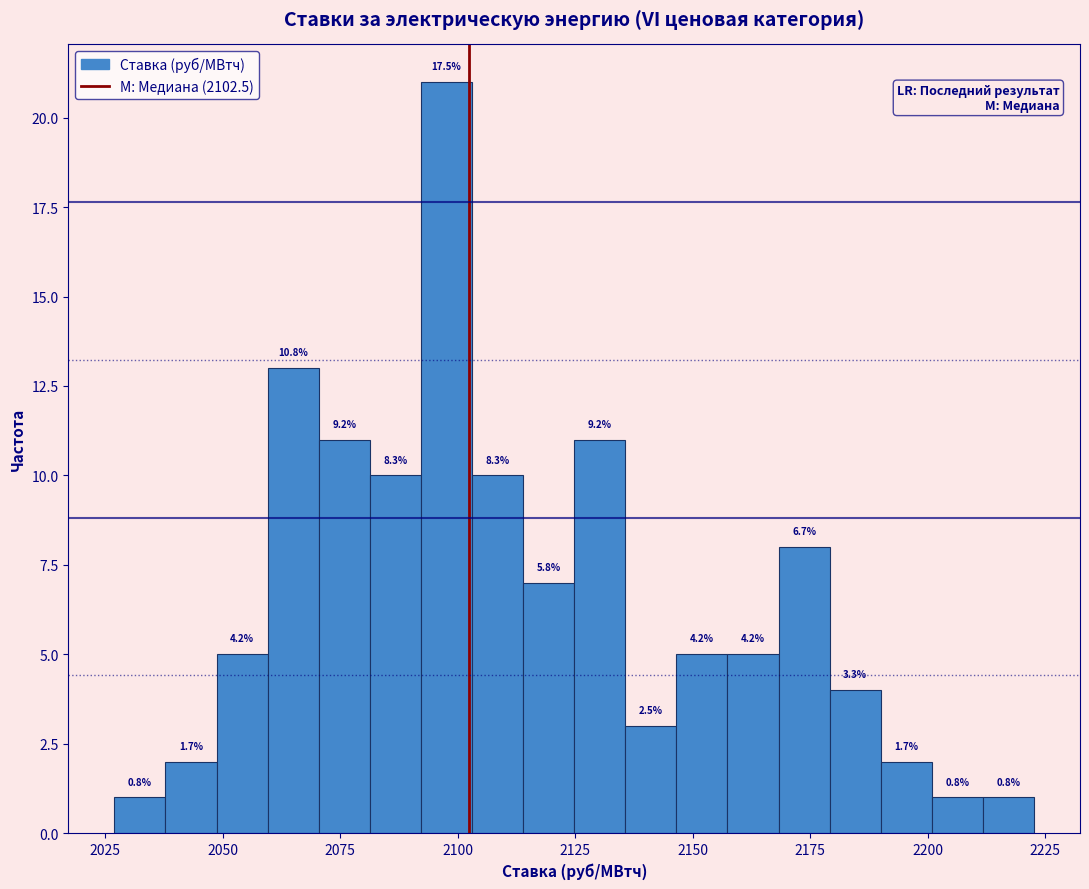

Around what value on the x-axis is the tallest bar? Give the approximate position of its centre, as read against the axis.

2100